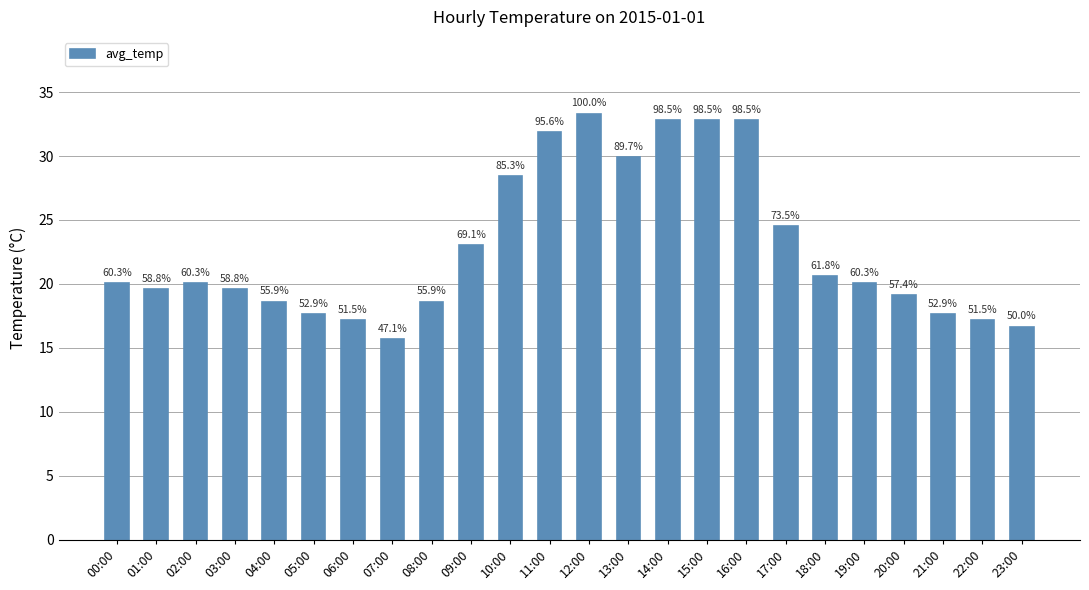

Reading left to right, transcribe all the data shown in this chart.

20.1	19.6	20.1	19.6	18.6	17.6	17.1	15.7	18.6	23.0	28.4	31.9	33.3	29.9	32.8	32.8	32.8	24.5	20.6	20.1	19.1	17.6	17.1	16.7